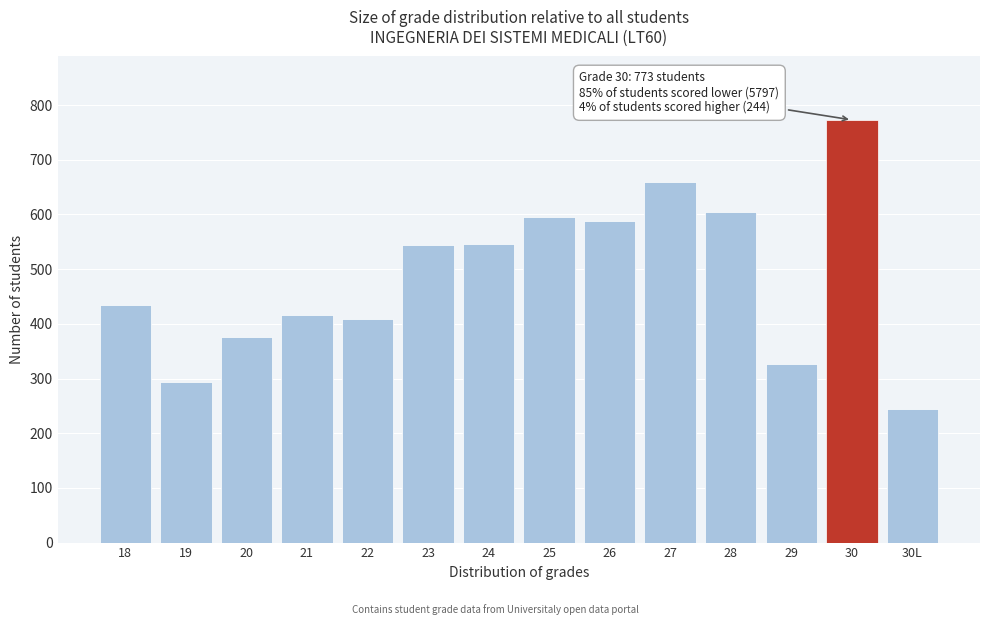

What is the greatest value displayed?

773